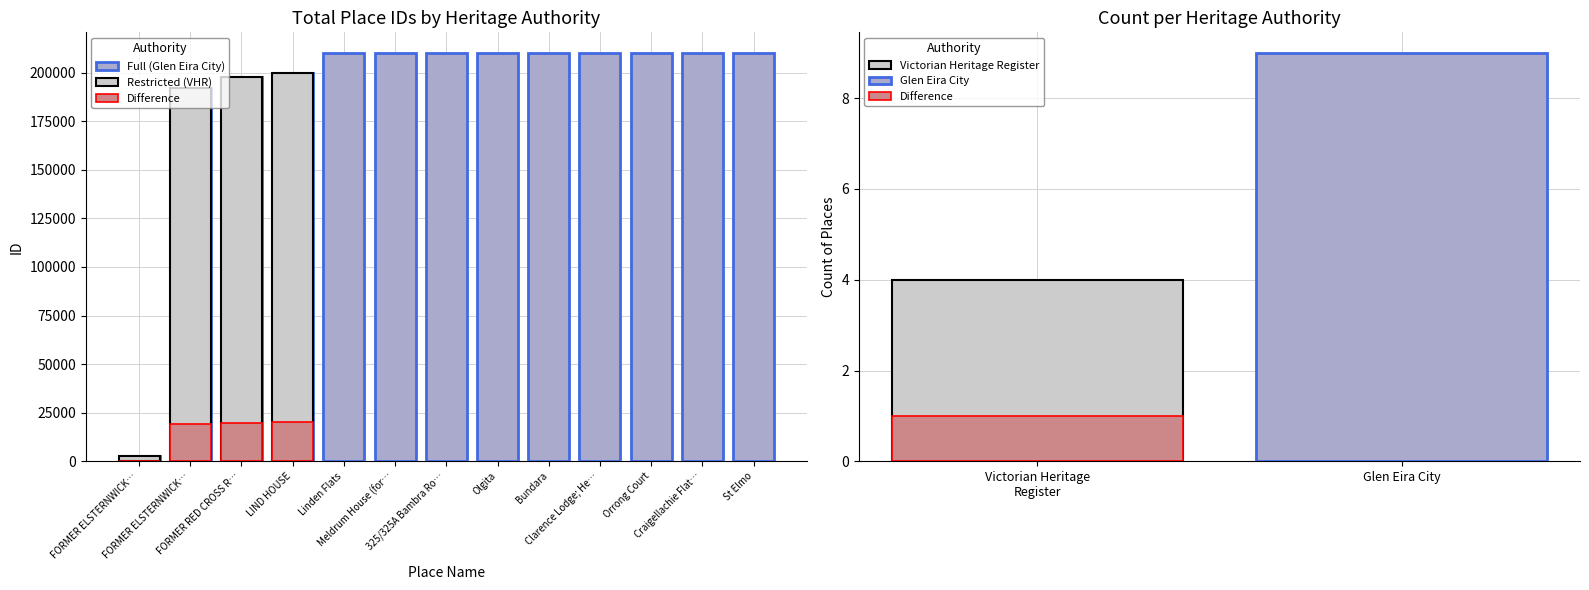

Approximately how many times larger is the value at Olgita compared to FORMER ELSTERNWICK…?

79.5